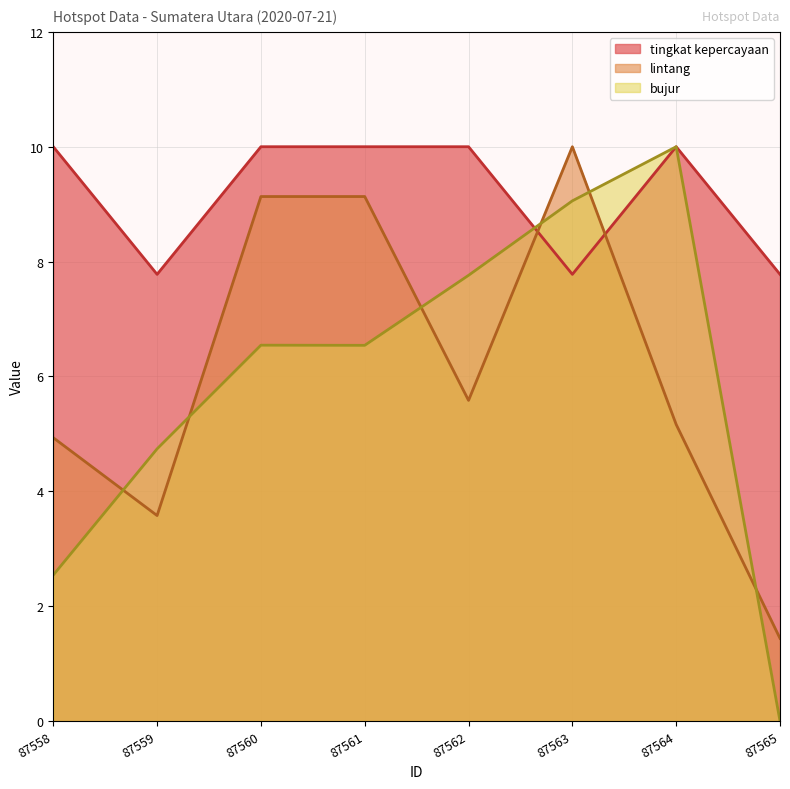

Reading right to left, transcribe all the data shown in this chart.

tingkat kepercayaan: 87565=7.8	87564=10.0	87563=7.8	87562=10.0	87561=10.0	87560=10.0	87559=7.8	87558=10.0
lintang: 87565=1.4	87564=5.2	87563=10.0	87562=5.6	87561=9.1	87560=9.1	87559=3.6	87558=4.9
bujur: 87565=0.0	87564=10.0	87563=9.1	87562=7.8	87561=6.5	87560=6.5	87559=4.7	87558=2.5